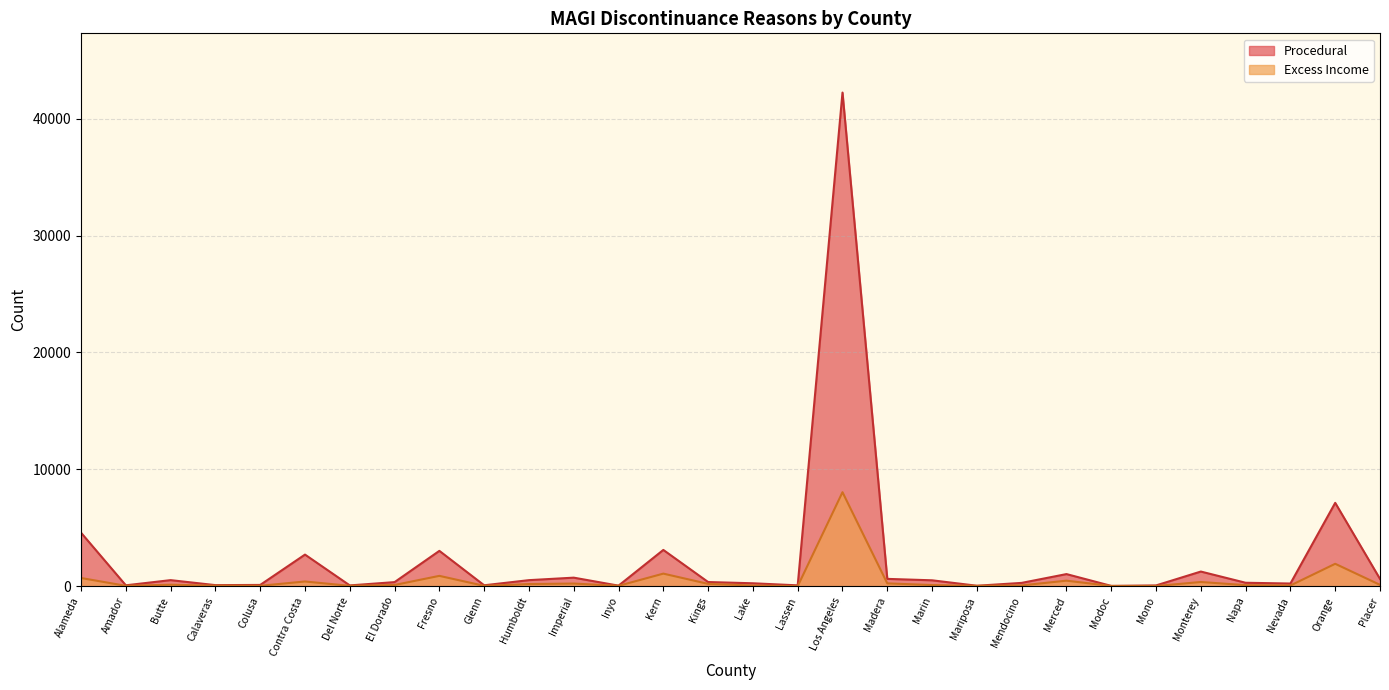

What is the label of the 5th point from the left?

Colusa